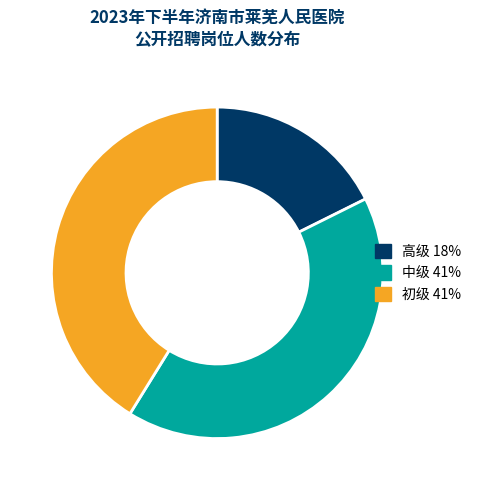

How many slices are in this pie chart?

3